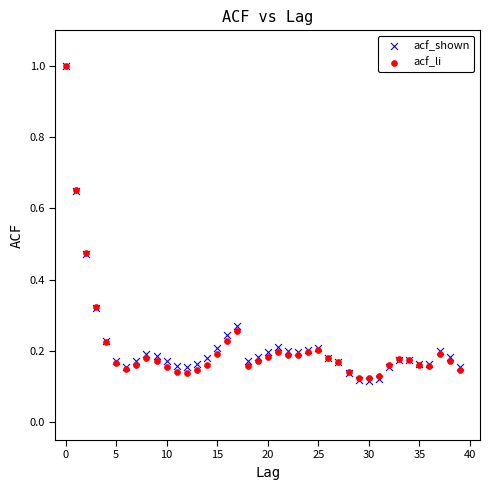

Which series has the largest Y range (max minus min)?

acf_shown